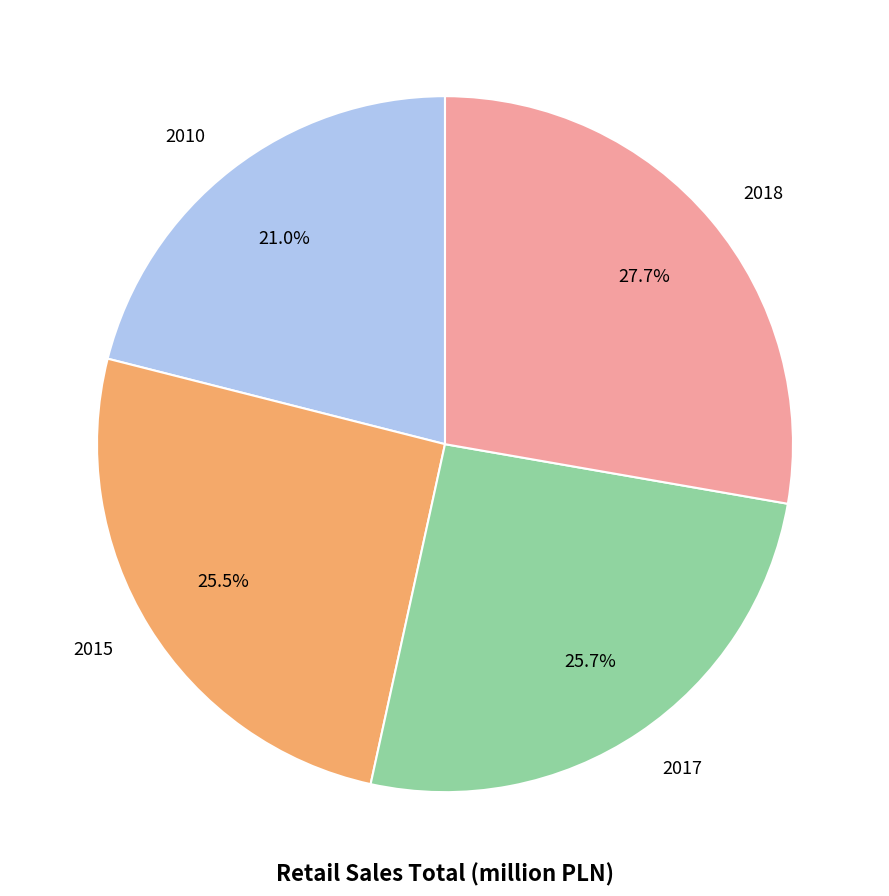

How many segments does this pie chart have?

4